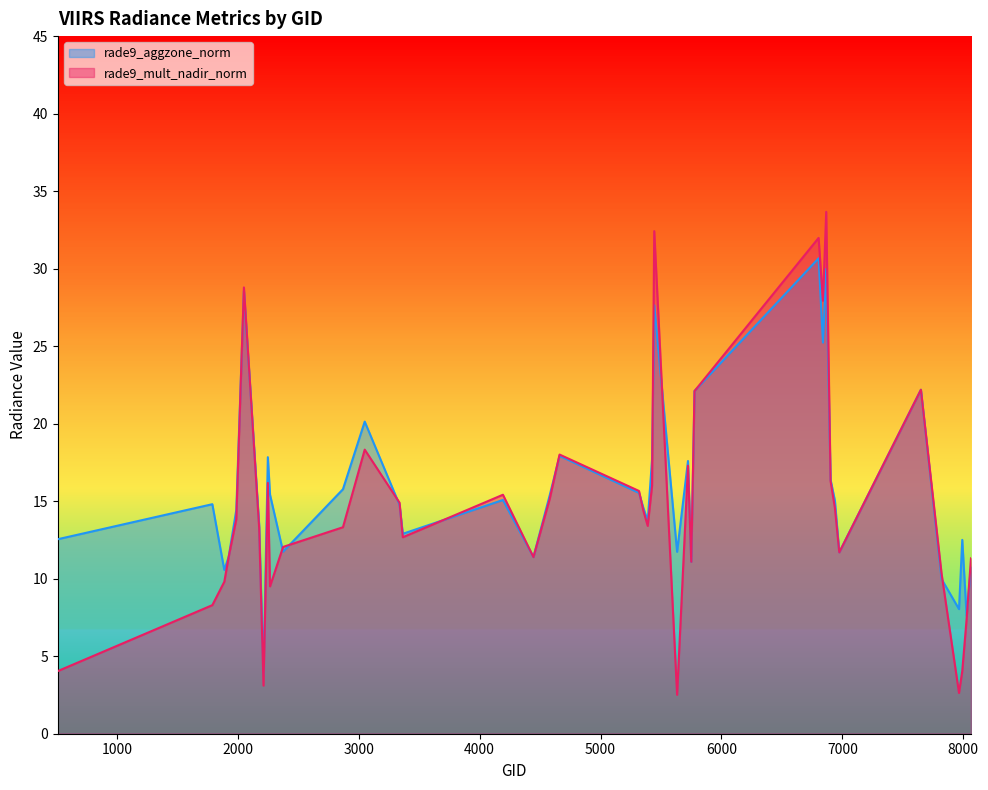

True or false: rade9_mult_nadir_norm has a value of 10.1 at 2051.

False